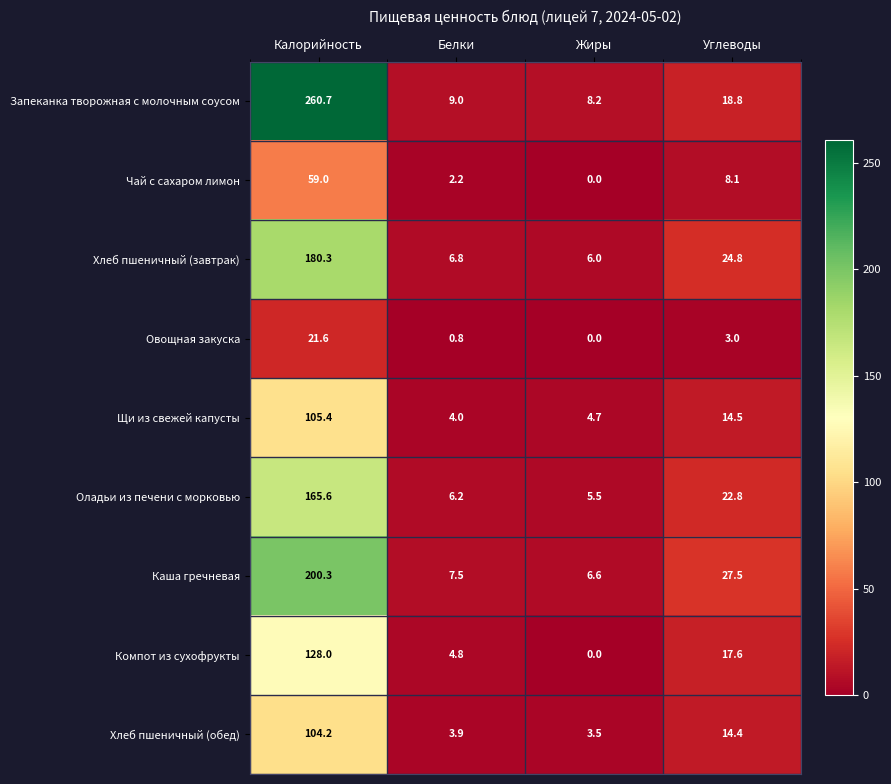

The Компот из сухофрукты series shows 29.2 at Углеводы. True or false?

False